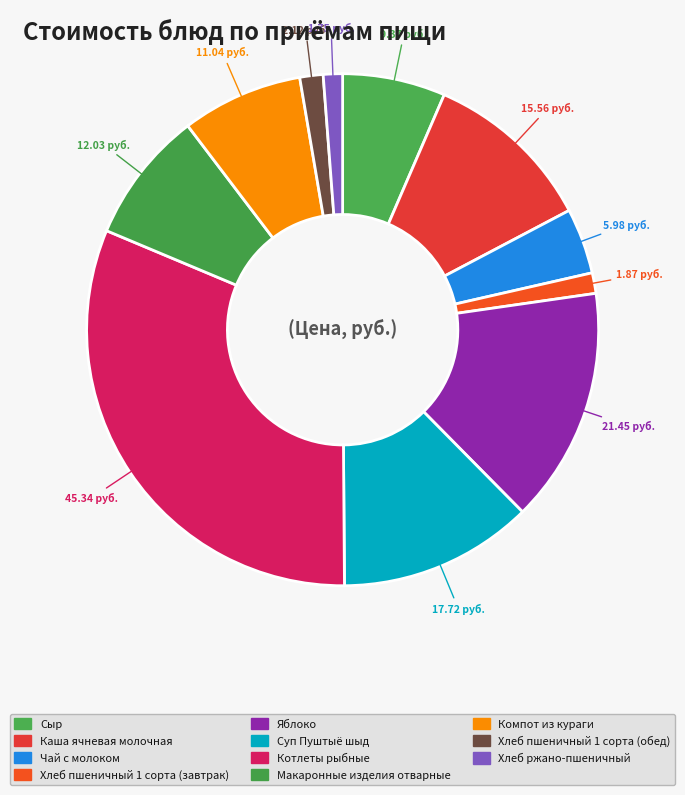

Rank the categories by value from lowest to highest.

Хлеб ржано-пшеничный, Хлеб пшеничный 1 сорта (завтрак), Хлеб пшеничный 1 сорта (обед), Чай с молоком, Сыр, Компот из кураги, Макаронные изделия отварные, Каша ячневая молочная, Суп Пуштыё шыд, Яблоко, Котлеты рыбные